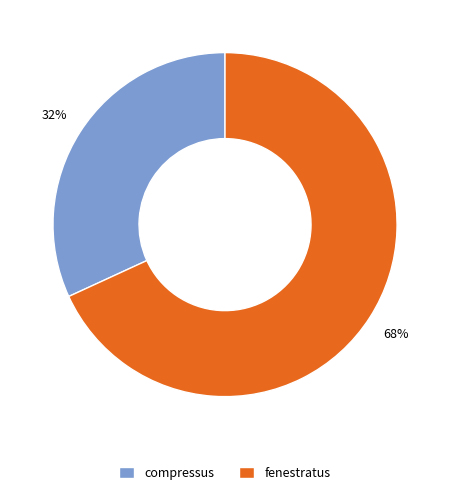

Does any single category account for the majority?

Yes